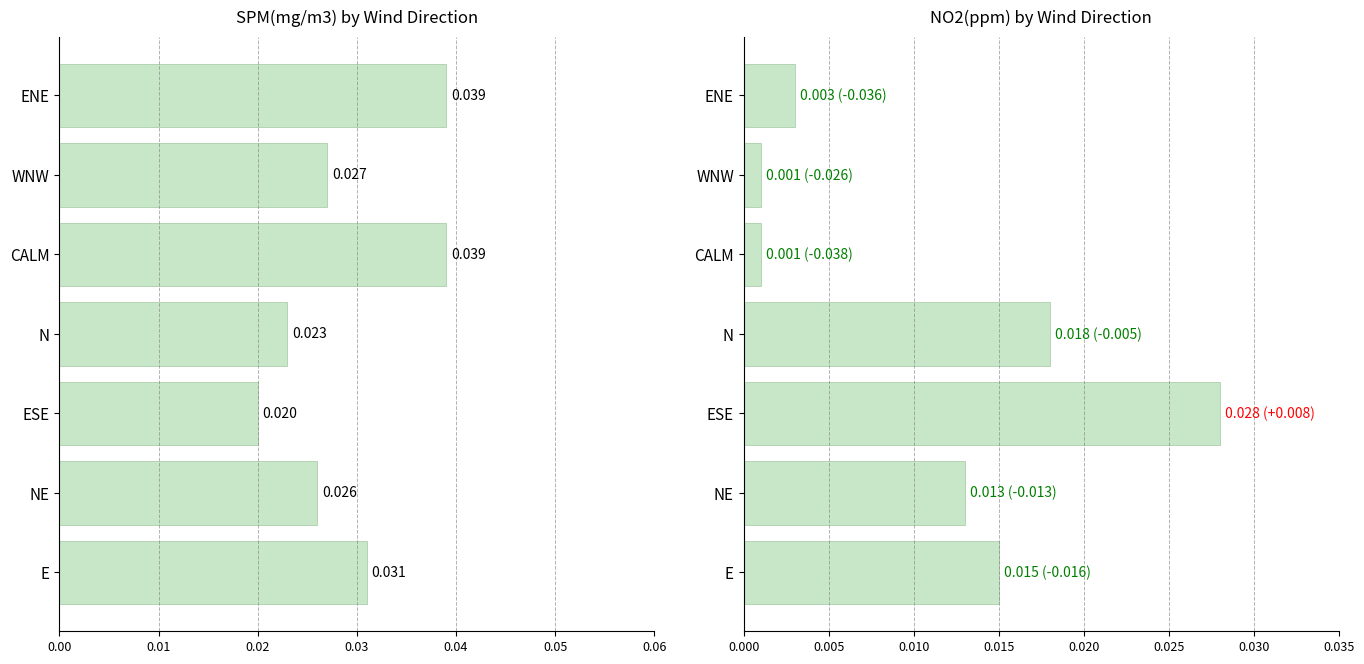

The value of NO2(ppm) at 0.01 is 0.0. True or false?

True